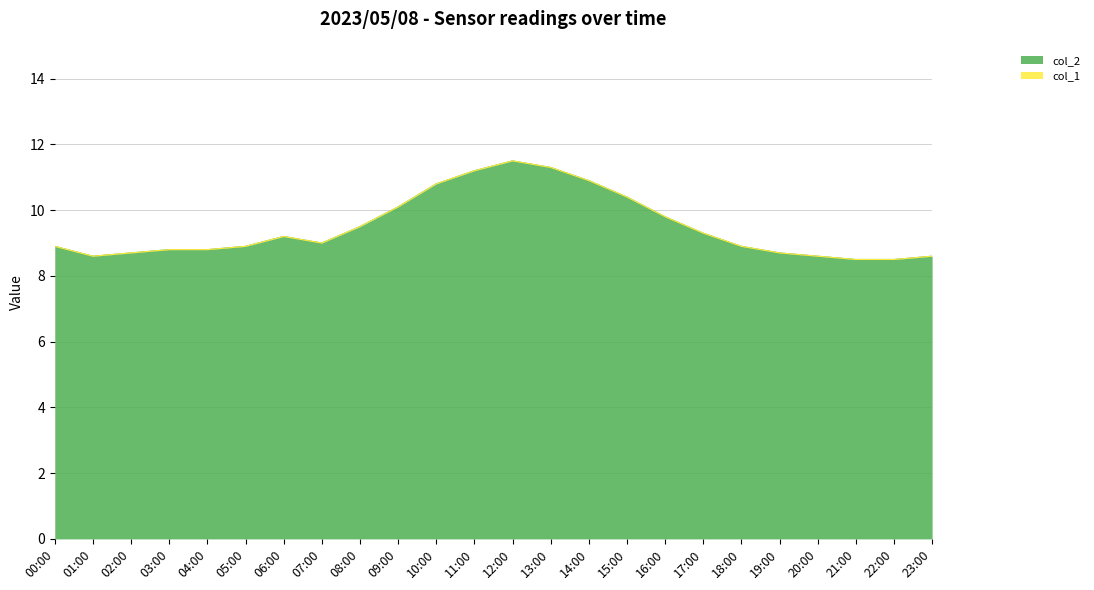

What is the difference between the maximum and minimum values?

3.0